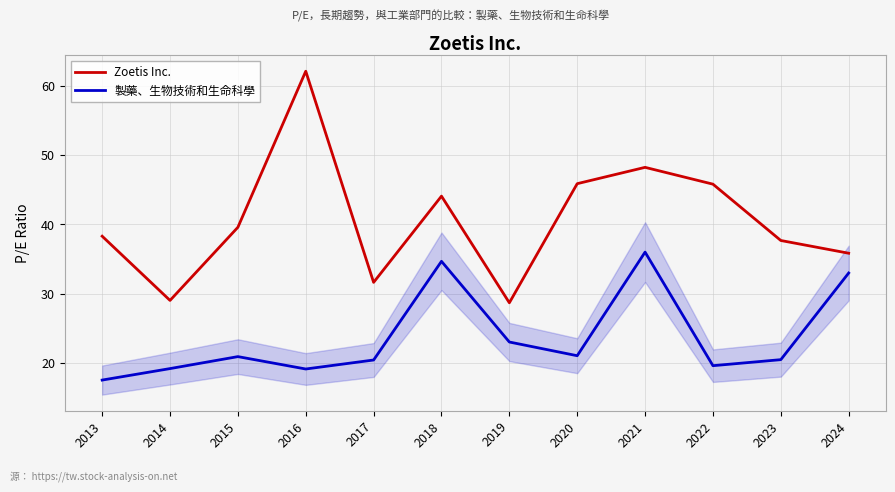

Between 2015 and 2016, which series saw the biggest shift?

Zoetis Inc.